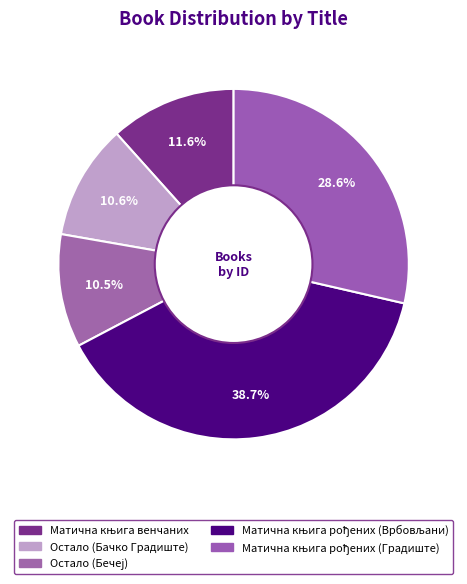

How many segments does this pie chart have?

5